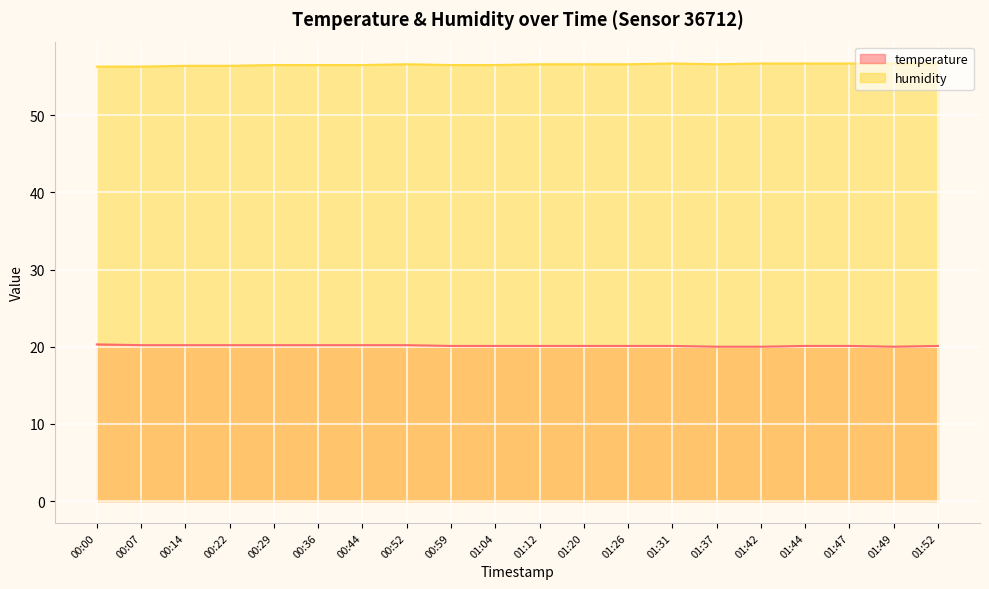

Reading left to right, extract all data points from this chart.

temperature: 20.3	20.2	20.2	20.2	20.2	20.2	20.2	20.2	20.1	20.1	20.1	20.1	20.1	20.1	20.0	20.0	20.1	20.1	20.0	20.1
humidity: 56.3	56.3	56.4	56.4	56.5	56.5	56.5	56.6	56.5	56.5	56.6	56.6	56.6	56.7	56.6	56.7	56.7	56.7	56.7	56.7